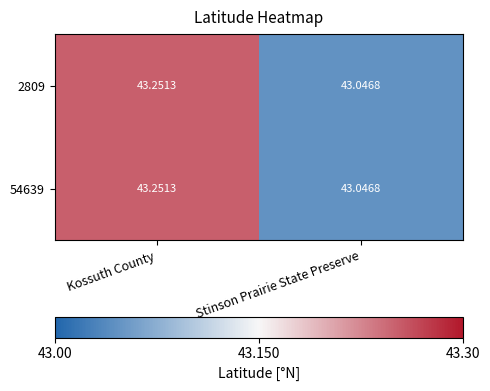

Where is 54639 nearest to the value 43?

Stinson Prairie State Preserve